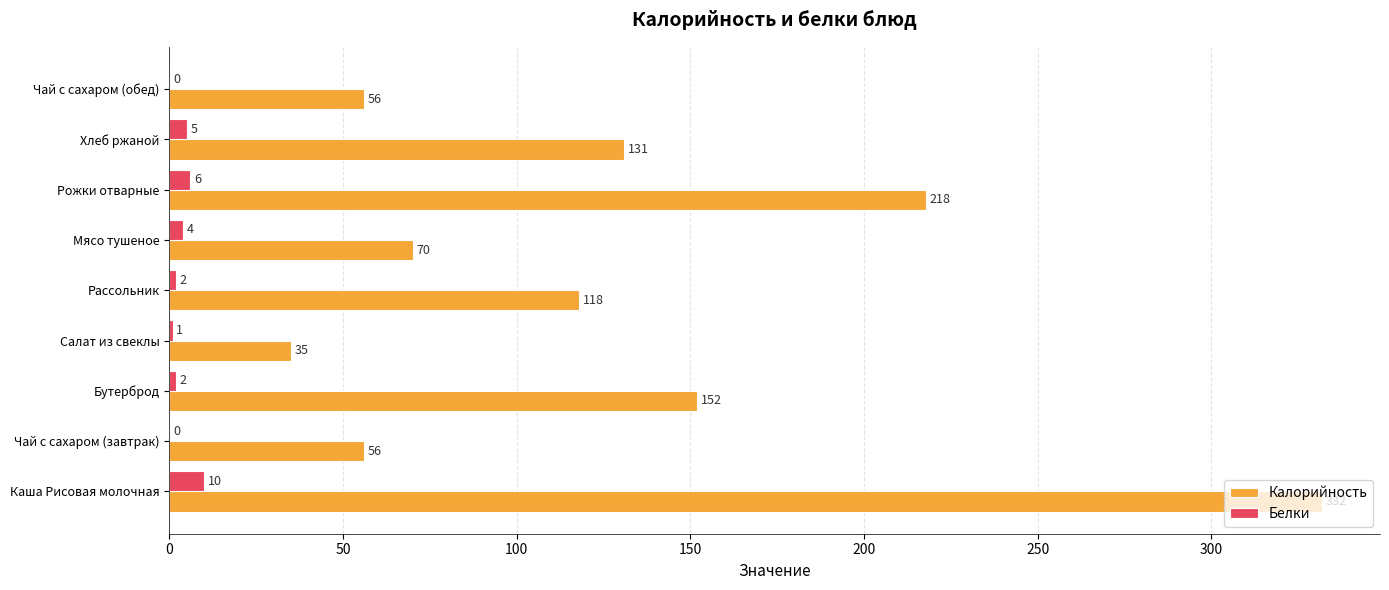

The value of Калорийность at Салат из свеклы is 35. True or false?

True